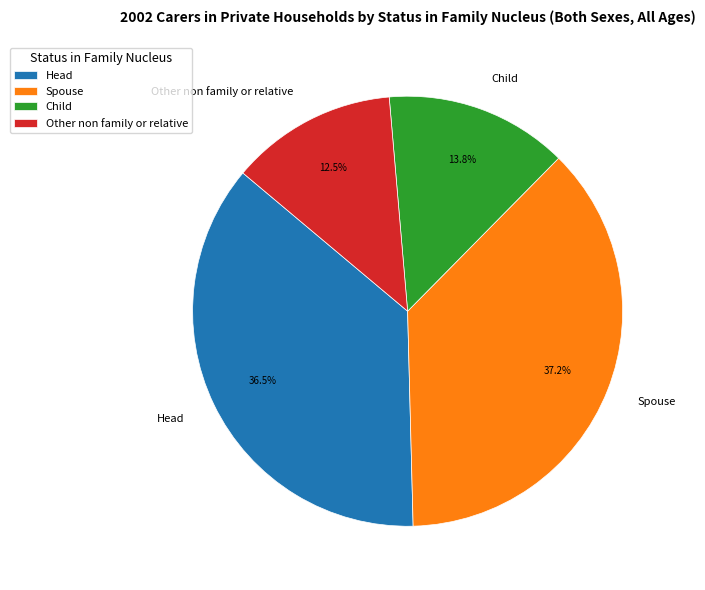

Does any single category account for the majority?

No